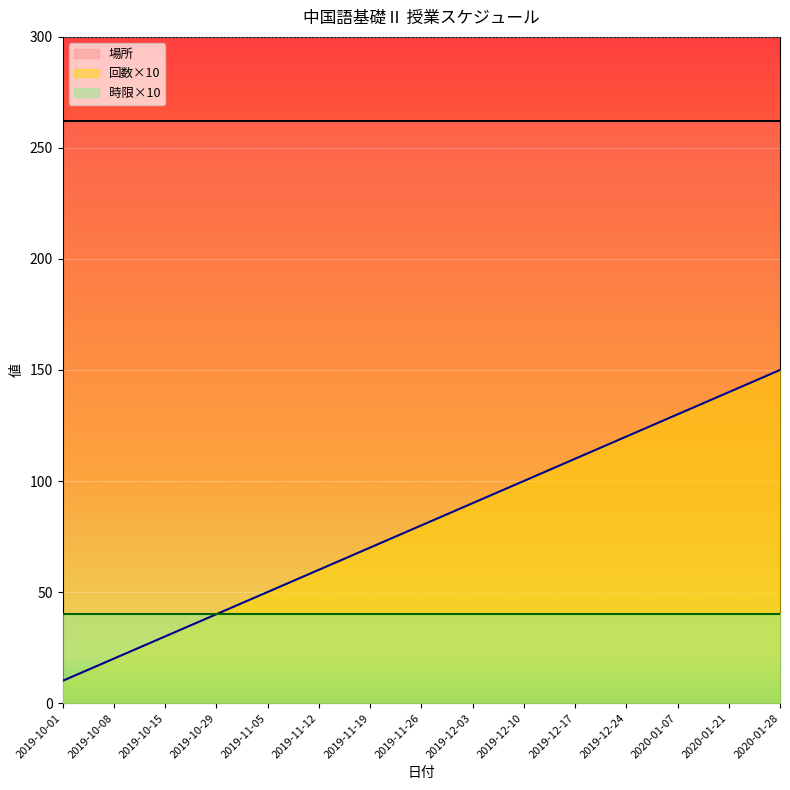

Reading left to right, extract all data points from this chart.

場所_line: 2019-10-01=262	2019-10-08=262	2019-10-15=262	2019-10-29=262	2019-11-05=262	2019-11-12=262	2019-11-19=262	2019-11-26=262	2019-12-03=262	2019-12-10=262	2019-12-17=262	2019-12-24=262	2020-01-07=262	2020-01-21=262	2020-01-28=262
回数×10_line: 2019-10-01=10	2019-10-08=20	2019-10-15=30	2019-10-29=40	2019-11-05=50	2019-11-12=60	2019-11-19=70	2019-11-26=80	2019-12-03=90	2019-12-10=100	2019-12-17=110	2019-12-24=120	2020-01-07=130	2020-01-21=140	2020-01-28=150
時限×10_line: 2019-10-01=40	2019-10-08=40	2019-10-15=40	2019-10-29=40	2019-11-05=40	2019-11-12=40	2019-11-19=40	2019-11-26=40	2019-12-03=40	2019-12-10=40	2019-12-17=40	2019-12-24=40	2020-01-07=40	2020-01-21=40	2020-01-28=40